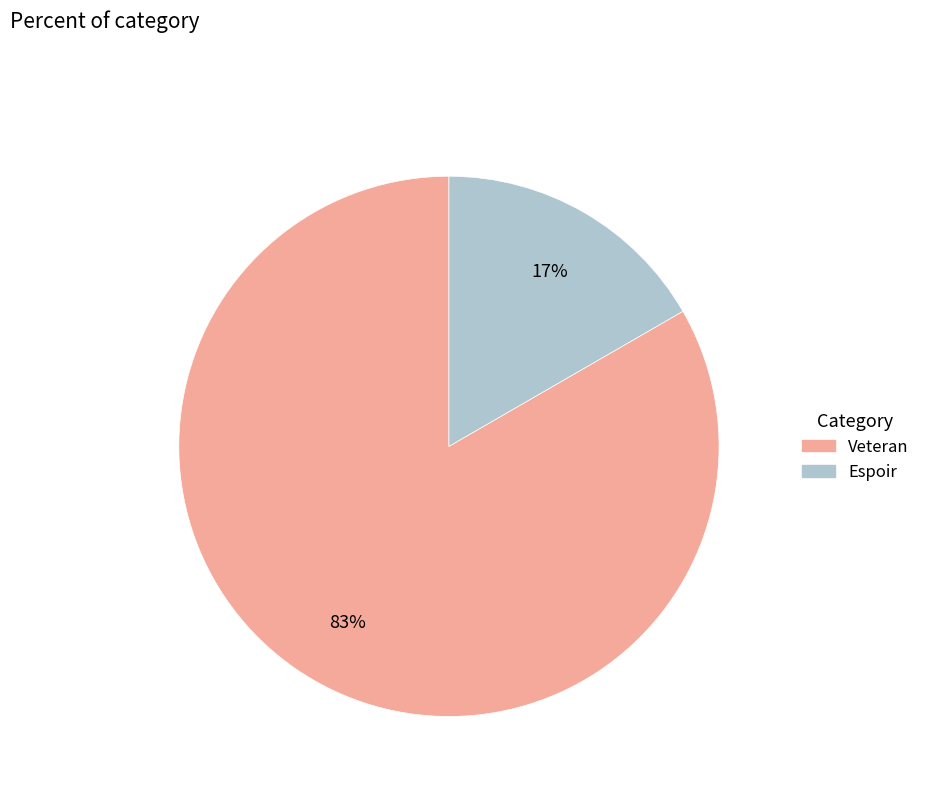

What percentage is the Espoir slice, to the nearest percent?

17%